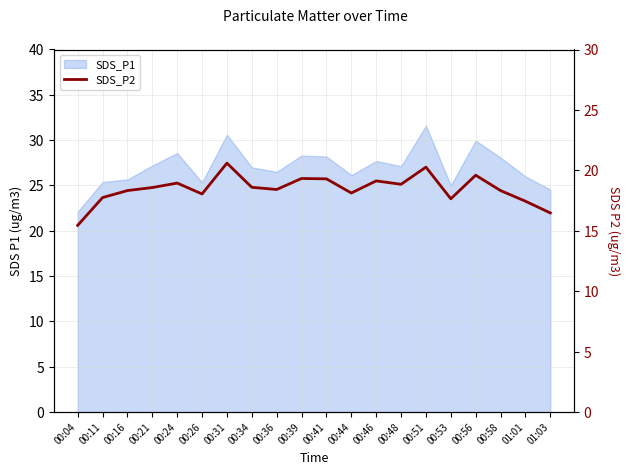

At which category does the data reach its first local valley?

00:26